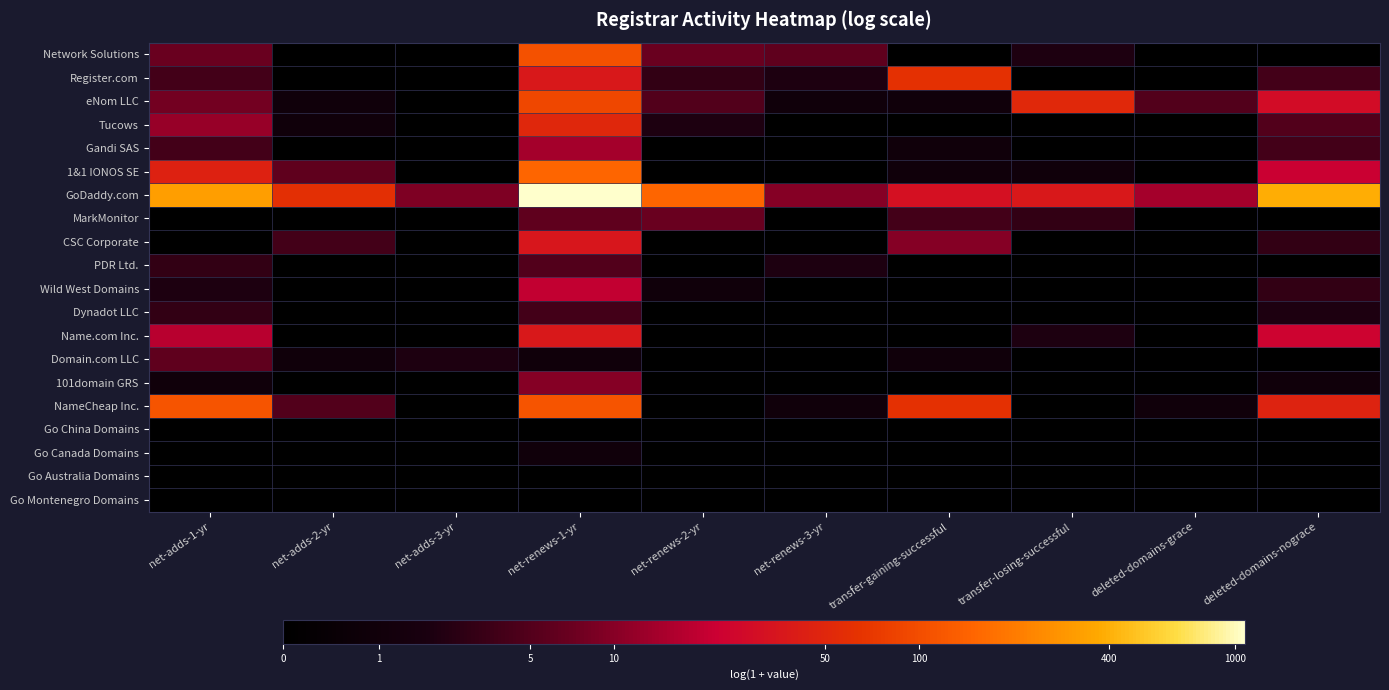

Reading left to right, extract all data points from this chart.

Network Solutions: net-adds-1-yr=2.1	net-adds-2-yr=0.0	net-adds-3-yr=0.0	net-renews-1-yr=4.7	net-renews-2-yr=2.1	net-renews-3-yr=1.9	transfer-gaining-successful=0.0	transfer-losing-successful=1.1	deleted-domains-grace=0.0	deleted-domains-nograce=0.0
Register.com: net-adds-1-yr=1.6	net-adds-2-yr=0.0	net-adds-3-yr=0.0	net-renews-1-yr=3.6	net-renews-2-yr=1.4	net-renews-3-yr=1.1	transfer-gaining-successful=4.1	transfer-losing-successful=0.0	deleted-domains-grace=0.0	deleted-domains-nograce=1.6
eNom LLC: net-adds-1-yr=2.2	net-adds-2-yr=0.7	net-adds-3-yr=0.0	net-renews-1-yr=4.5	net-renews-2-yr=1.8	net-renews-3-yr=0.7	transfer-gaining-successful=0.7	transfer-losing-successful=4.0	deleted-domains-grace=1.8	deleted-domains-nograce=3.4
Tucows: net-adds-1-yr=2.6	net-adds-2-yr=0.7	net-adds-3-yr=0.0	net-renews-1-yr=3.9	net-renews-2-yr=1.1	net-renews-3-yr=0.0	transfer-gaining-successful=0.0	transfer-losing-successful=0.0	deleted-domains-grace=0.0	deleted-domains-nograce=1.8
Gandi SAS: net-adds-1-yr=1.6	net-adds-2-yr=0.0	net-adds-3-yr=0.0	net-renews-1-yr=2.7	net-renews-2-yr=0.0	net-renews-3-yr=0.0	transfer-gaining-successful=0.7	transfer-losing-successful=0.0	deleted-domains-grace=0.0	deleted-domains-nograce=1.6
1&1 IONOS SE: net-adds-1-yr=3.8	net-adds-2-yr=1.9	net-adds-3-yr=0.0	net-renews-1-yr=5.0	net-renews-2-yr=0.0	net-renews-3-yr=0.0	transfer-gaining-successful=0.7	transfer-losing-successful=0.7	deleted-domains-grace=0.0	deleted-domains-nograce=3.1
GoDaddy.com: net-adds-1-yr=5.8	net-adds-2-yr=4.1	net-adds-3-yr=2.3	net-renews-1-yr=7.0	net-renews-2-yr=5.0	net-renews-3-yr=2.4	transfer-gaining-successful=3.5	transfer-losing-successful=3.6	deleted-domains-grace=2.7	deleted-domains-nograce=6.0
MarkMonitor: net-adds-1-yr=0.0	net-adds-2-yr=0.0	net-adds-3-yr=0.0	net-renews-1-yr=1.9	net-renews-2-yr=2.1	net-renews-3-yr=0.0	transfer-gaining-successful=1.6	transfer-losing-successful=1.4	deleted-domains-grace=0.0	deleted-domains-nograce=0.0
CSC Corporate: net-adds-1-yr=0.0	net-adds-2-yr=1.6	net-adds-3-yr=0.0	net-renews-1-yr=3.6	net-renews-2-yr=0.0	net-renews-3-yr=0.0	transfer-gaining-successful=2.4	transfer-losing-successful=0.0	deleted-domains-grace=0.0	deleted-domains-nograce=1.4
PDR Ltd.: net-adds-1-yr=1.4	net-adds-2-yr=0.0	net-adds-3-yr=0.0	net-renews-1-yr=1.8	net-renews-2-yr=0.0	net-renews-3-yr=1.1	transfer-gaining-successful=0.0	transfer-losing-successful=0.0	deleted-domains-grace=0.0	deleted-domains-nograce=0.0
Wild West Domains: net-adds-1-yr=1.1	net-adds-2-yr=0.0	net-adds-3-yr=0.0	net-renews-1-yr=3.0	net-renews-2-yr=0.7	net-renews-3-yr=0.0	transfer-gaining-successful=0.0	transfer-losing-successful=0.0	deleted-domains-grace=0.0	deleted-domains-nograce=1.4
Dynadot LLC: net-adds-1-yr=1.4	net-adds-2-yr=0.0	net-adds-3-yr=0.0	net-renews-1-yr=1.6	net-renews-2-yr=0.0	net-renews-3-yr=0.0	transfer-gaining-successful=0.0	transfer-losing-successful=0.0	deleted-domains-grace=0.0	deleted-domains-nograce=1.1
Name.com Inc.: net-adds-1-yr=2.9	net-adds-2-yr=0.0	net-adds-3-yr=0.0	net-renews-1-yr=3.6	net-renews-2-yr=0.0	net-renews-3-yr=0.0	transfer-gaining-successful=0.0	transfer-losing-successful=1.1	deleted-domains-grace=0.0	deleted-domains-nograce=3.2
Domain.com LLC: net-adds-1-yr=1.9	net-adds-2-yr=0.7	net-adds-3-yr=1.1	net-renews-1-yr=0.7	net-renews-2-yr=0.0	net-renews-3-yr=0.0	transfer-gaining-successful=0.7	transfer-losing-successful=0.0	deleted-domains-grace=0.0	deleted-domains-nograce=0.0
101domain GRS: net-adds-1-yr=0.7	net-adds-2-yr=0.0	net-adds-3-yr=0.0	net-renews-1-yr=2.4	net-renews-2-yr=0.0	net-renews-3-yr=0.0	transfer-gaining-successful=0.0	transfer-losing-successful=0.0	deleted-domains-grace=0.0	deleted-domains-nograce=0.7
NameCheap Inc.: net-adds-1-yr=4.7	net-adds-2-yr=1.8	net-adds-3-yr=0.0	net-renews-1-yr=4.7	net-renews-2-yr=0.0	net-renews-3-yr=0.7	transfer-gaining-successful=4.1	transfer-losing-successful=0.0	deleted-domains-grace=0.7	deleted-domains-nograce=3.9
Go China Domains: net-adds-1-yr=0.0	net-adds-2-yr=0.0	net-adds-3-yr=0.0	net-renews-1-yr=0.0	net-renews-2-yr=0.0	net-renews-3-yr=0.0	transfer-gaining-successful=0.0	transfer-losing-successful=0.0	deleted-domains-grace=0.0	deleted-domains-nograce=0.0
Go Canada Domains: net-adds-1-yr=0.0	net-adds-2-yr=0.0	net-adds-3-yr=0.0	net-renews-1-yr=0.7	net-renews-2-yr=0.0	net-renews-3-yr=0.0	transfer-gaining-successful=0.0	transfer-losing-successful=0.0	deleted-domains-grace=0.0	deleted-domains-nograce=0.0
Go Australia Domains: net-adds-1-yr=0.0	net-adds-2-yr=0.0	net-adds-3-yr=0.0	net-renews-1-yr=0.0	net-renews-2-yr=0.0	net-renews-3-yr=0.0	transfer-gaining-successful=0.0	transfer-losing-successful=0.0	deleted-domains-grace=0.0	deleted-domains-nograce=0.0
Go Montenegro Domains: net-adds-1-yr=0.0	net-adds-2-yr=0.0	net-adds-3-yr=0.0	net-renews-1-yr=0.0	net-renews-2-yr=0.0	net-renews-3-yr=0.0	transfer-gaining-successful=0.0	transfer-losing-successful=0.0	deleted-domains-grace=0.0	deleted-domains-nograce=0.0